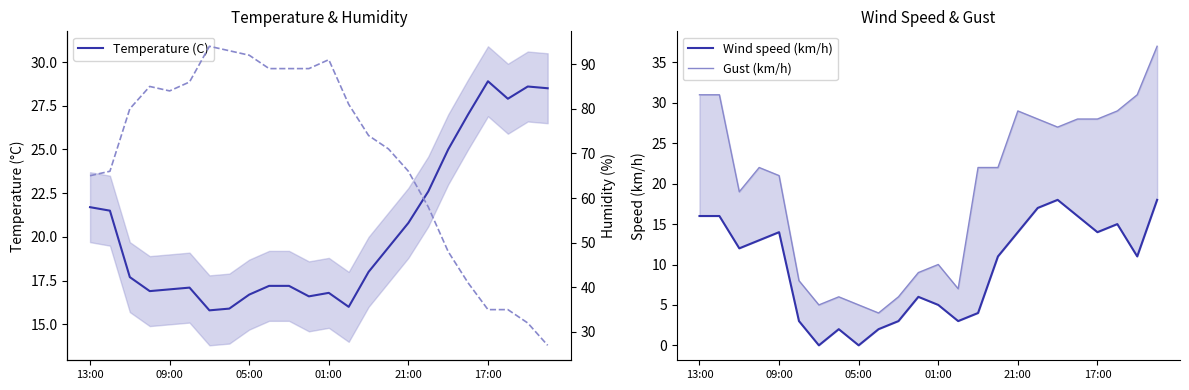

Which series has the widest spread of values?

Humidity (%)